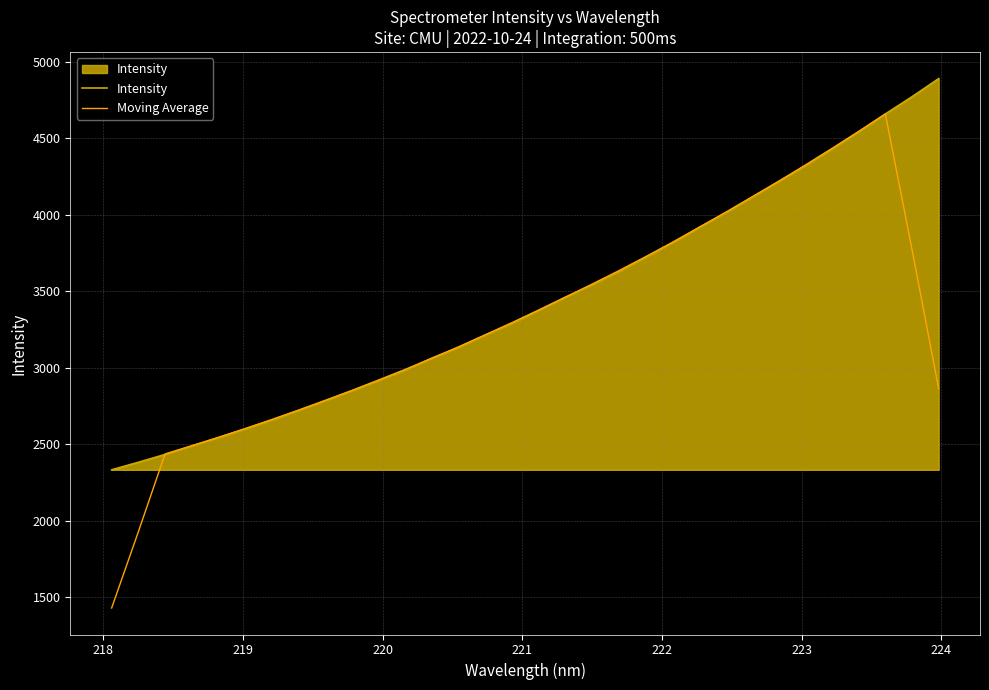

What is the maximum value shown in the chart?

4888.5